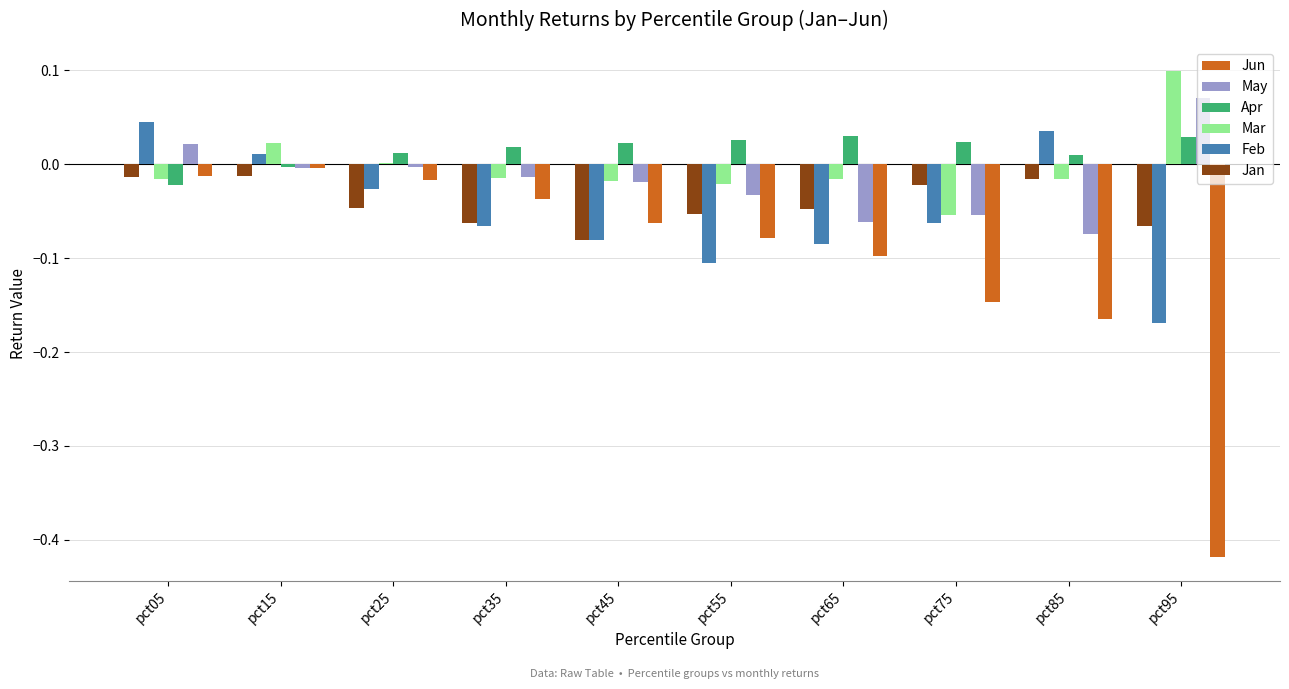

What is the greatest value displayed?

0.1